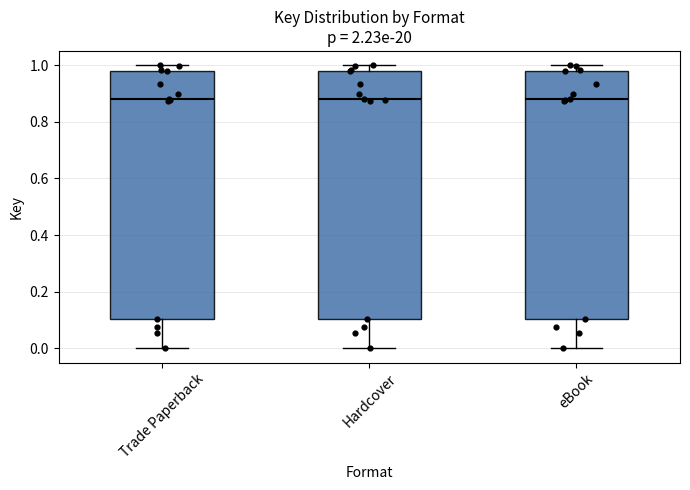

Where is the lower edge of the box for eBook on the y-axis? The values are not printed on the chart, so give them approximately, as read against the axis.

0.10